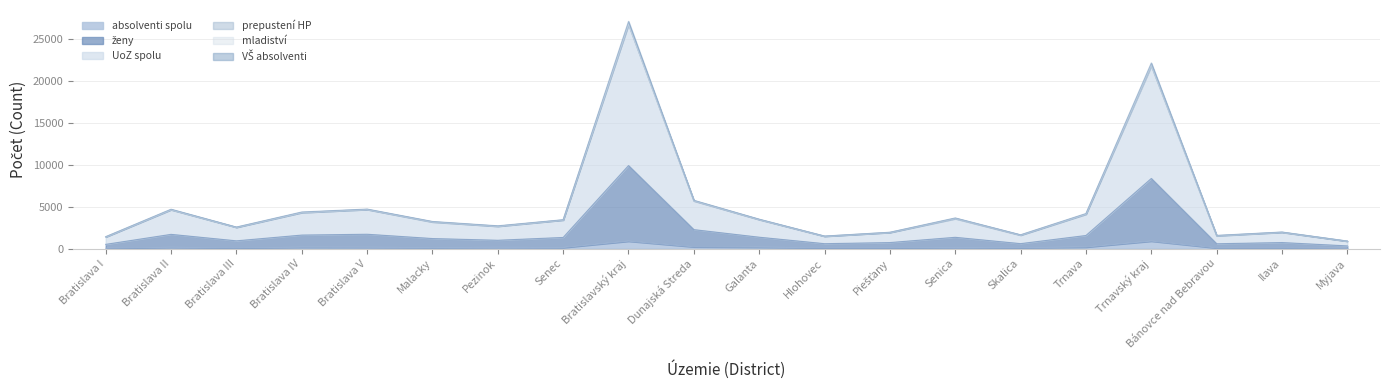

At which label does VŠ absolventi reach its minimum?

Myjava